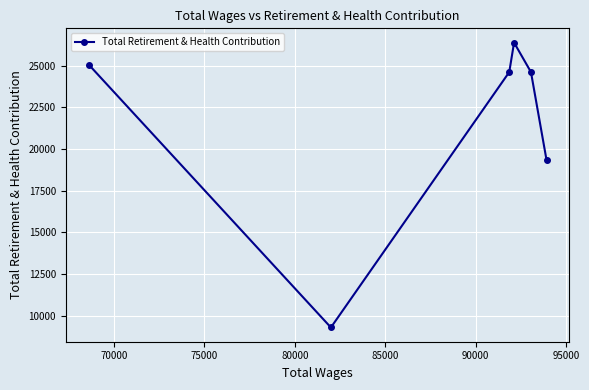

What is the value of the 2nd point from the left?

9293